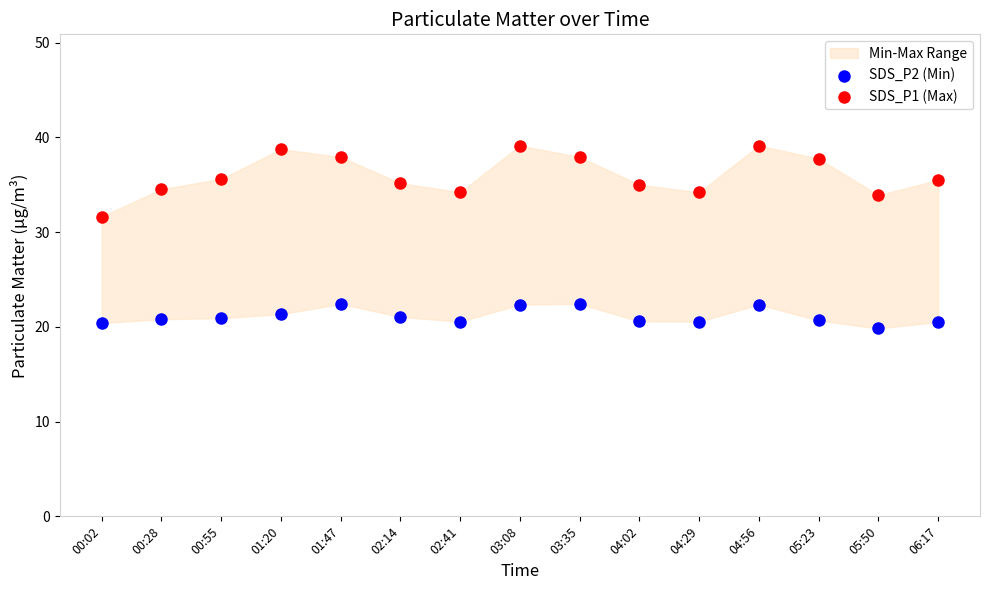

Across all data points, what is the range of Y values (max minus min)?

19.3